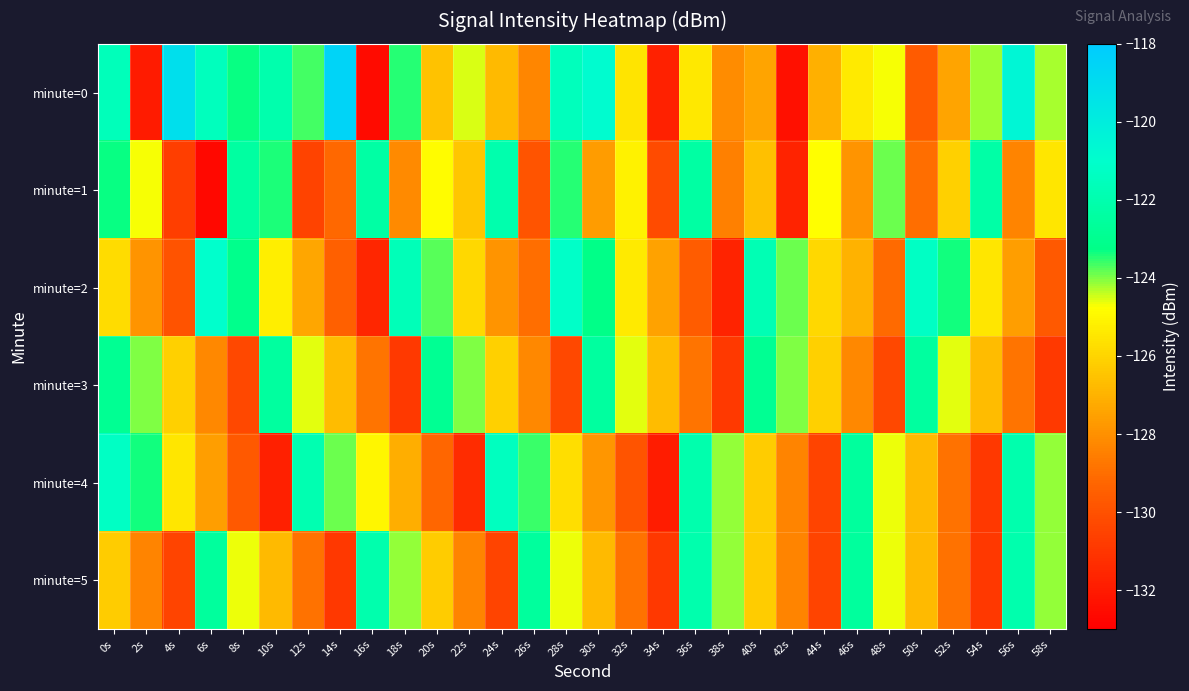

At which category does the chart reach its peak across all series?

14s